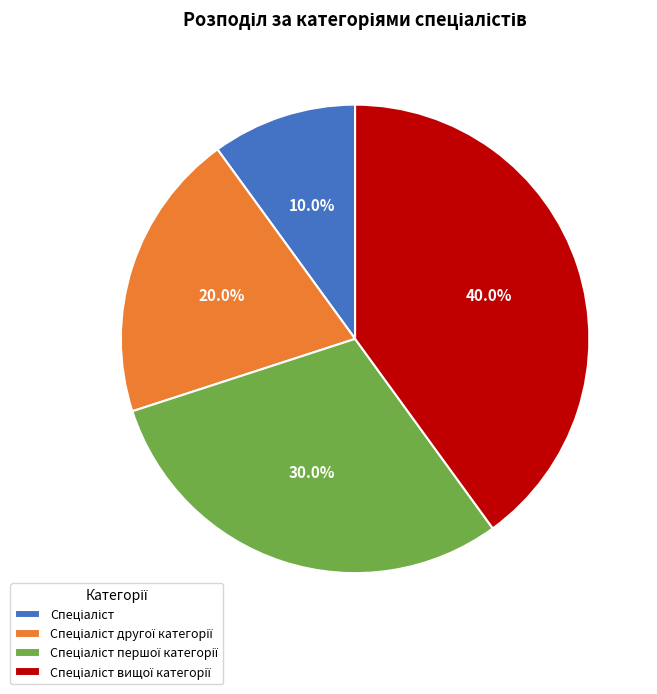

Is there a majority slice in this chart?

No